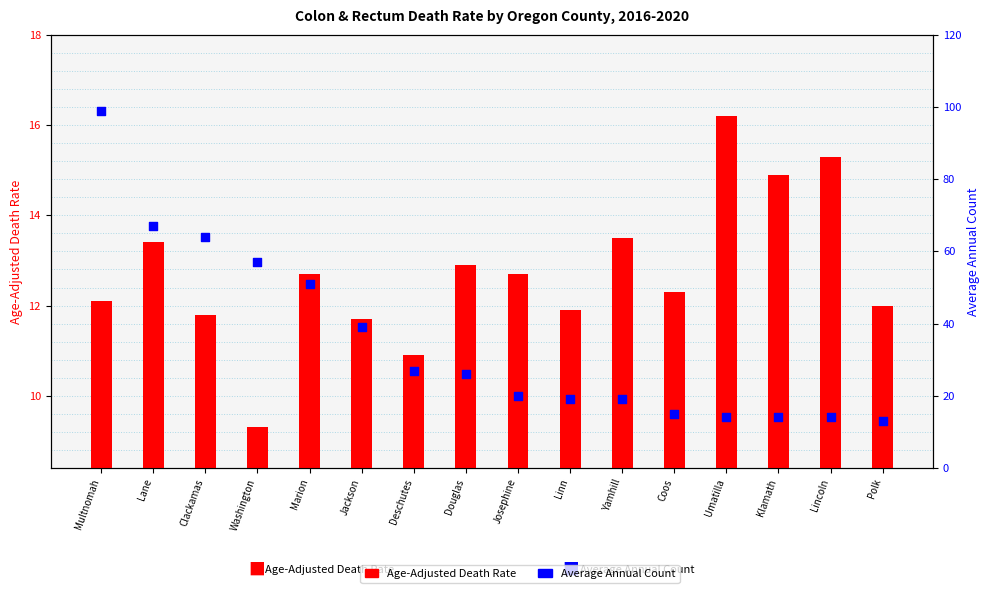

What is the total value across all series at Coos?

27.3